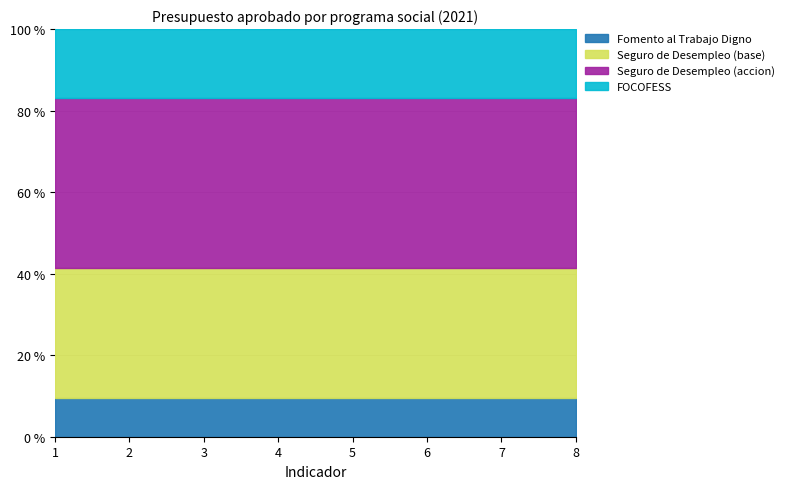

Which series changed the most between 5 and 8?

Fomento al Trabajo Digno